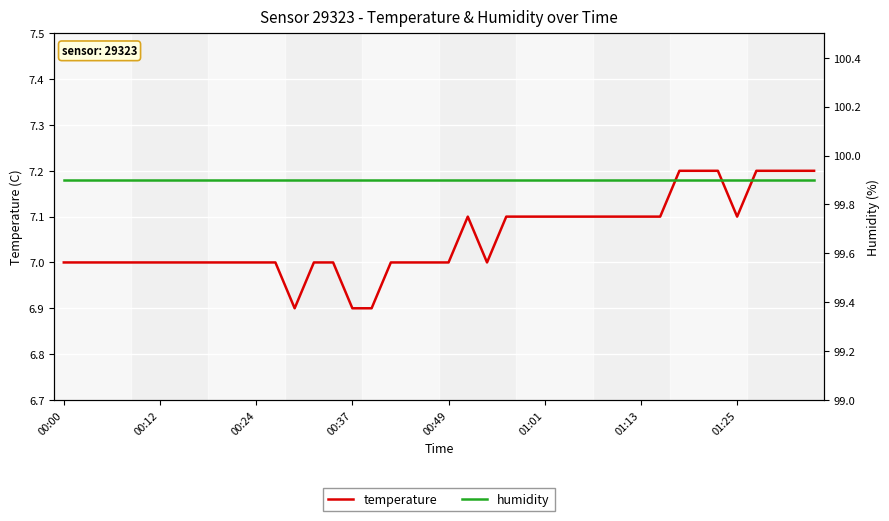

What is the minimum value for humidity?

99.9